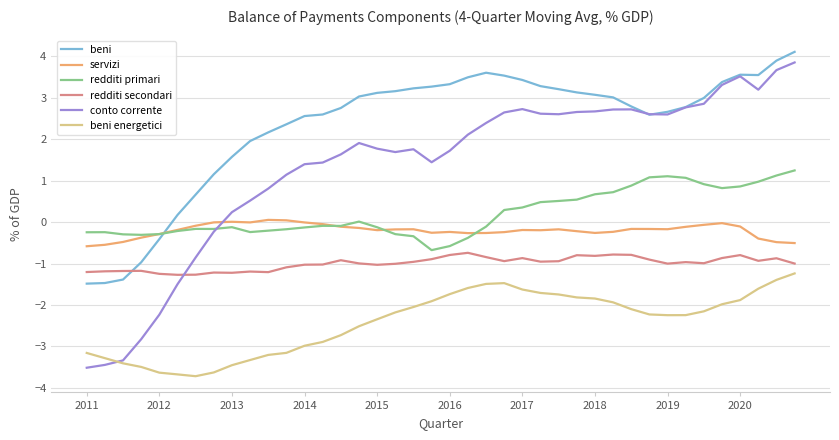

True or false: beni and beni energetici intersect in this chart.

False